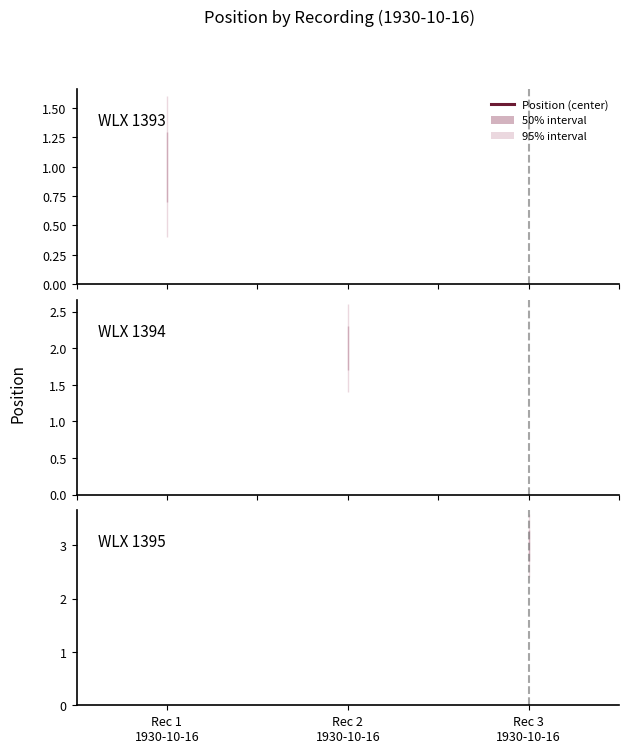

Rank the categories by value from lowest to highest.

1930-10-16, 1930-10-16, 1930-10-16